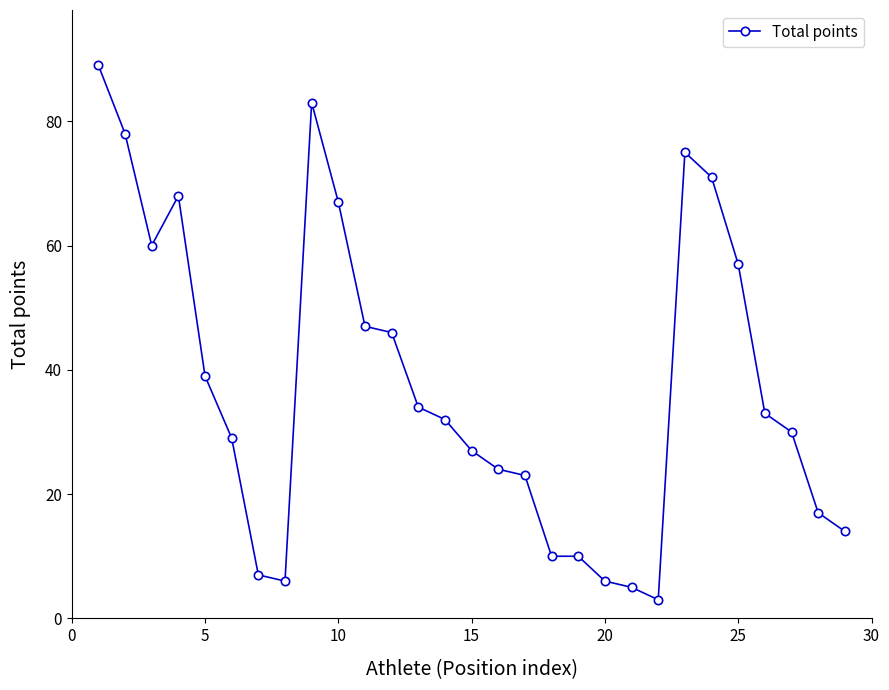

What is the difference between the maximum and second lowest values?

84